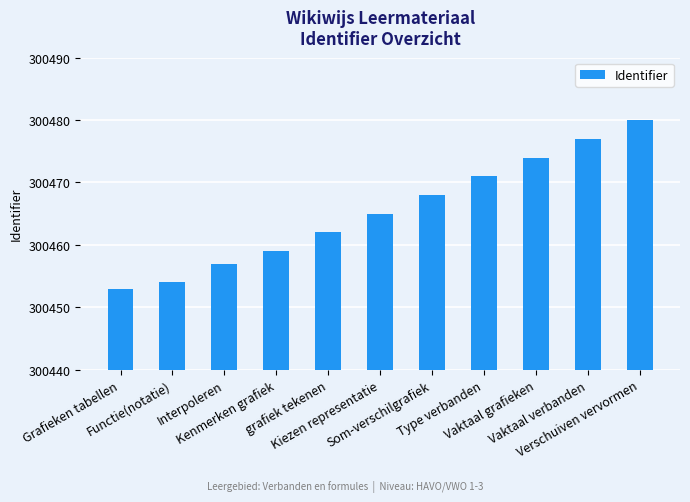

Does the chart contain stacked bars?

No